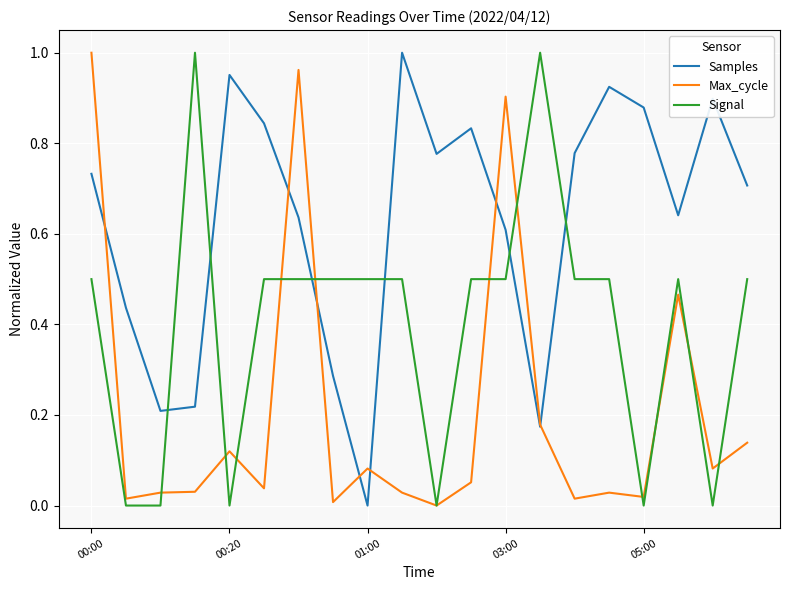

Which series has the largest total across all categories?

Samples